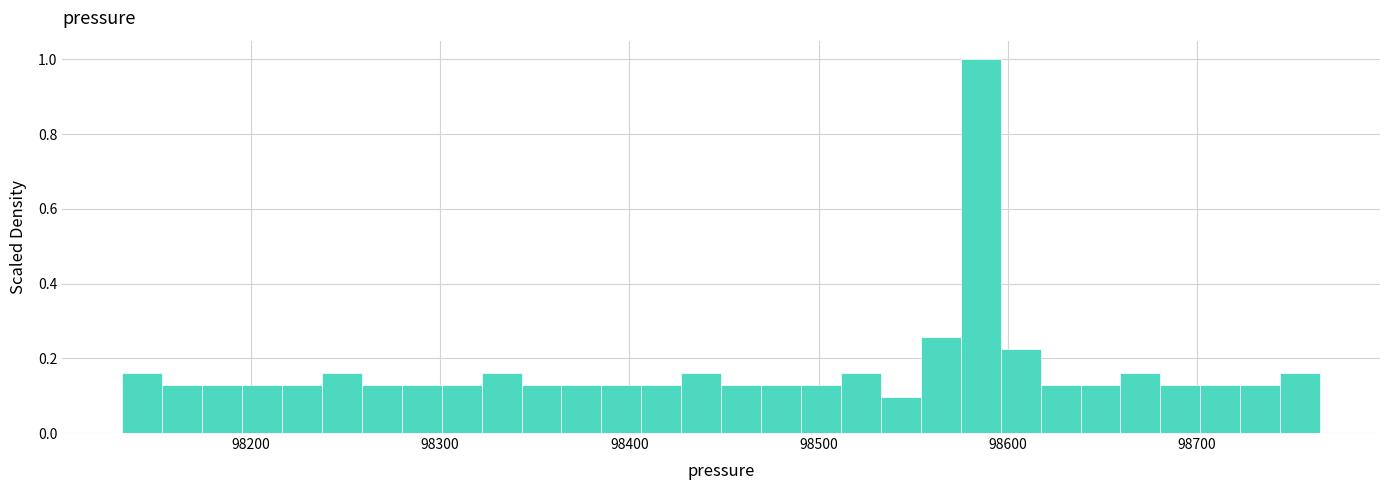

Around what value on the x-axis is the tallest bar? Give the approximate position of its centre, as read against the axis.

98590